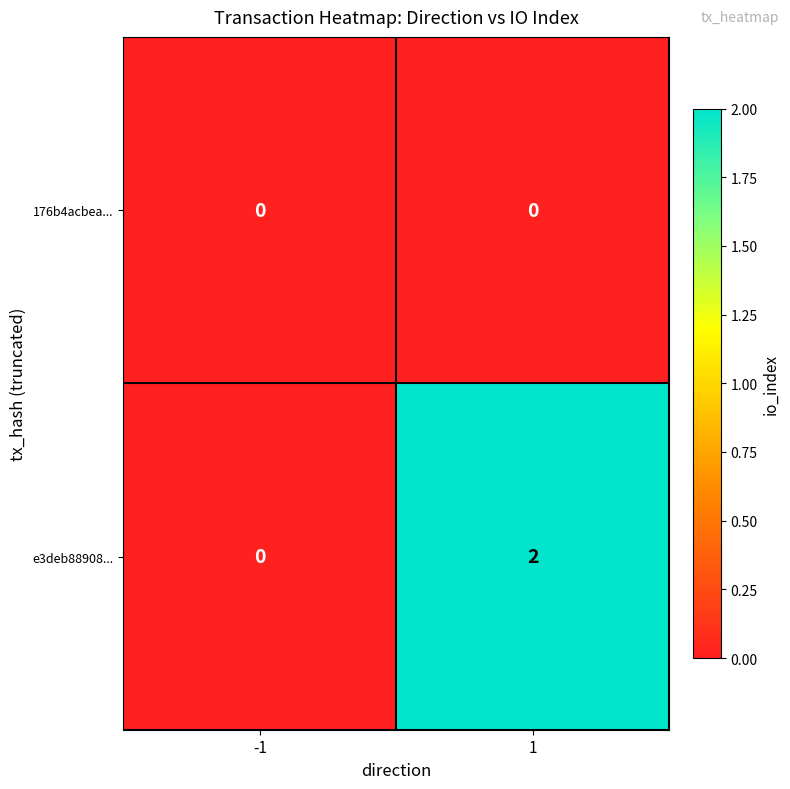

True or false: 176b4acbea... has a value of 0 at -1.

True